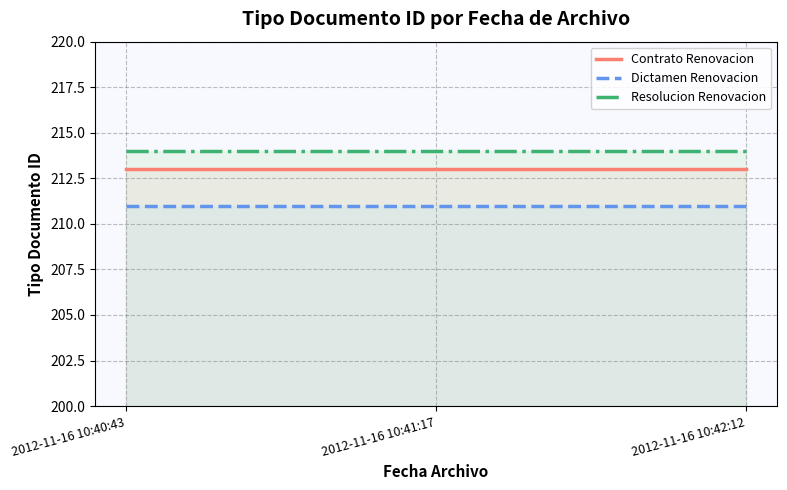

What is the label of the 1st point from the right?

2012-11-16 10:42:12